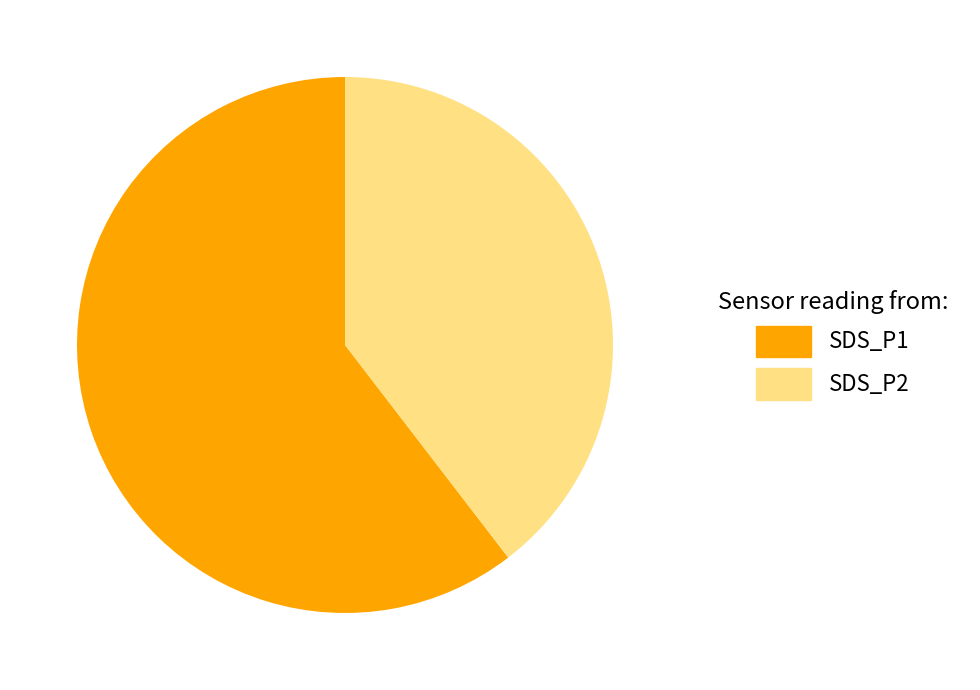

To the nearest percent, what percentage of the pie is SDS_P1?

60%